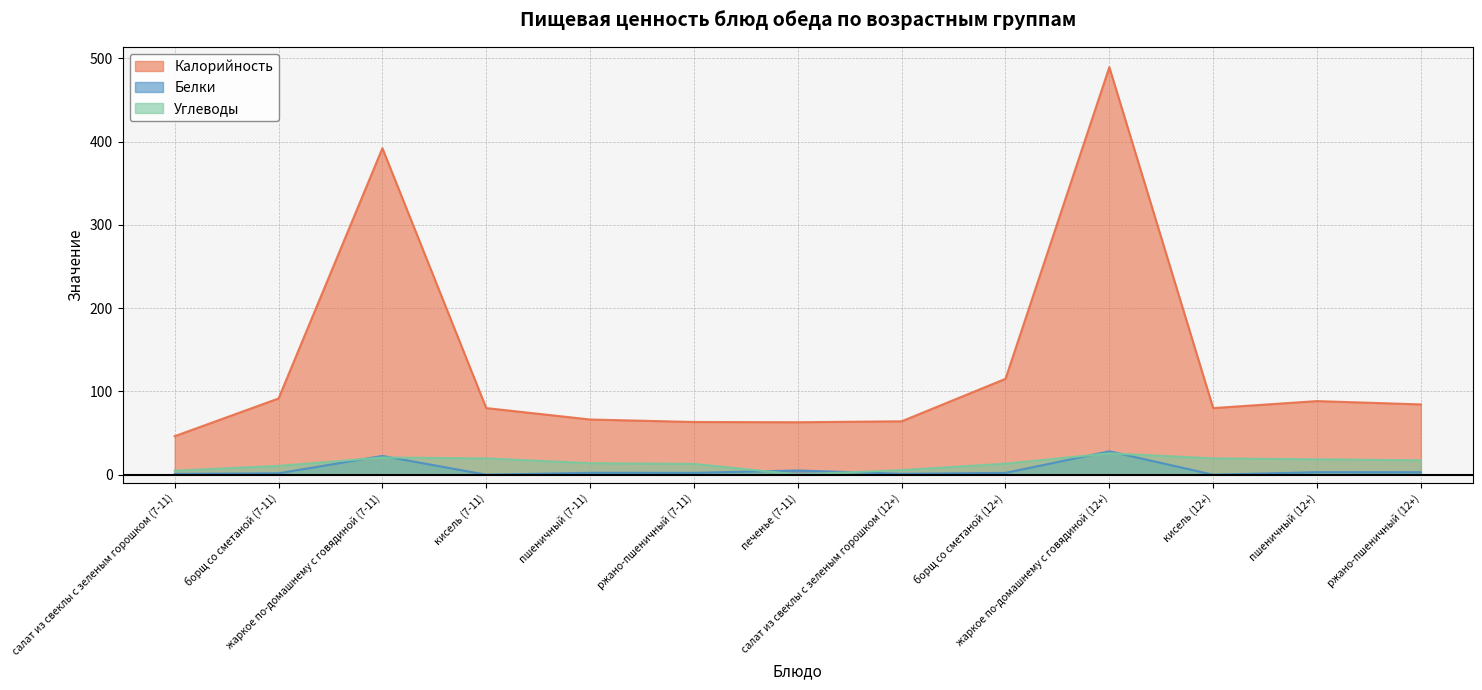

True or false: Белки has a value of 16.8 at кисель (7-11).

False